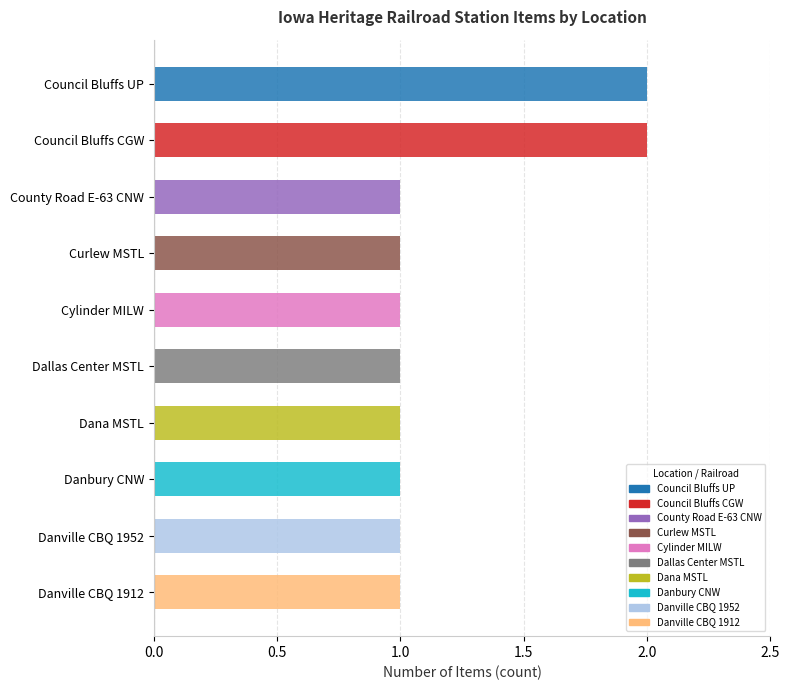

Is it true that the value at Danville CBQ 1952 is 1?

True